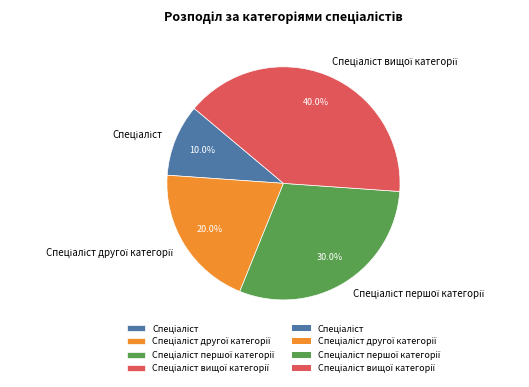

Does any single category account for the majority?

No